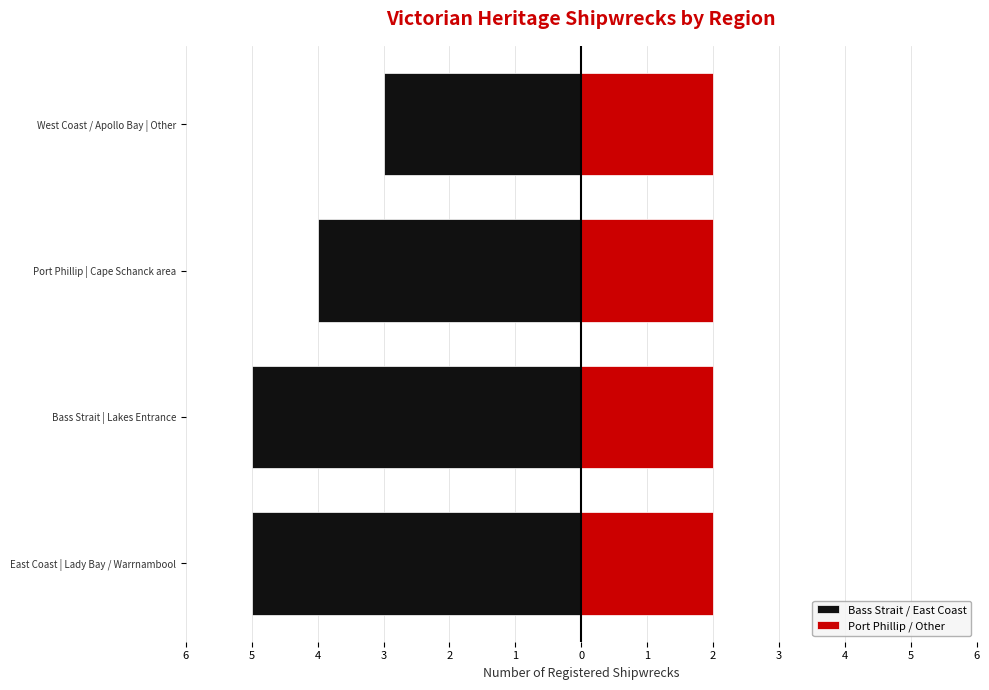

What is the highest value of the Bass Strait / East Coast series?

-3.0